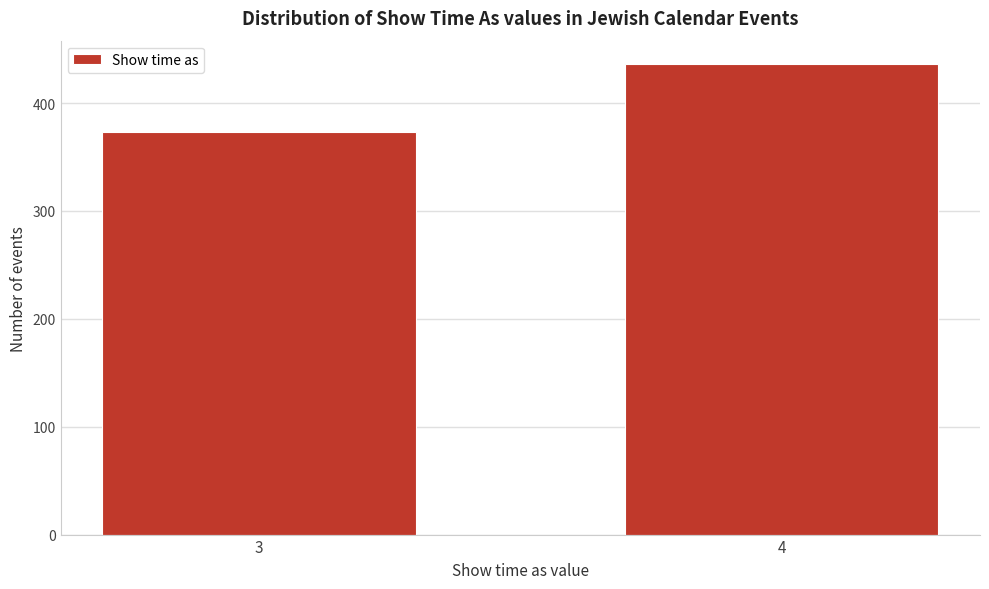

Reading left to right, list all the values displayed in this chart.

373	436